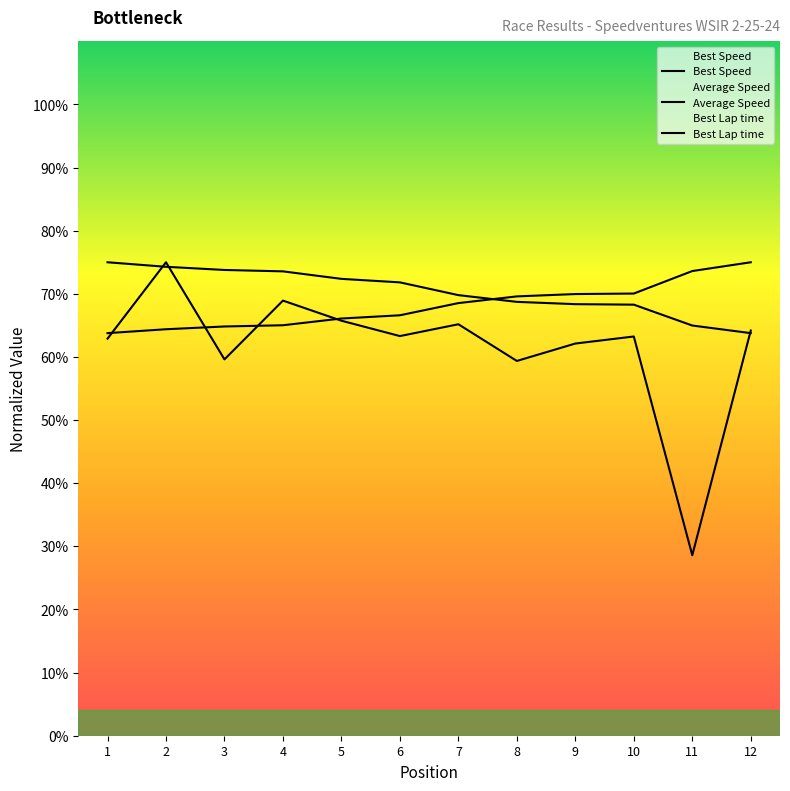

Between 10 and 2, which is larger?

10